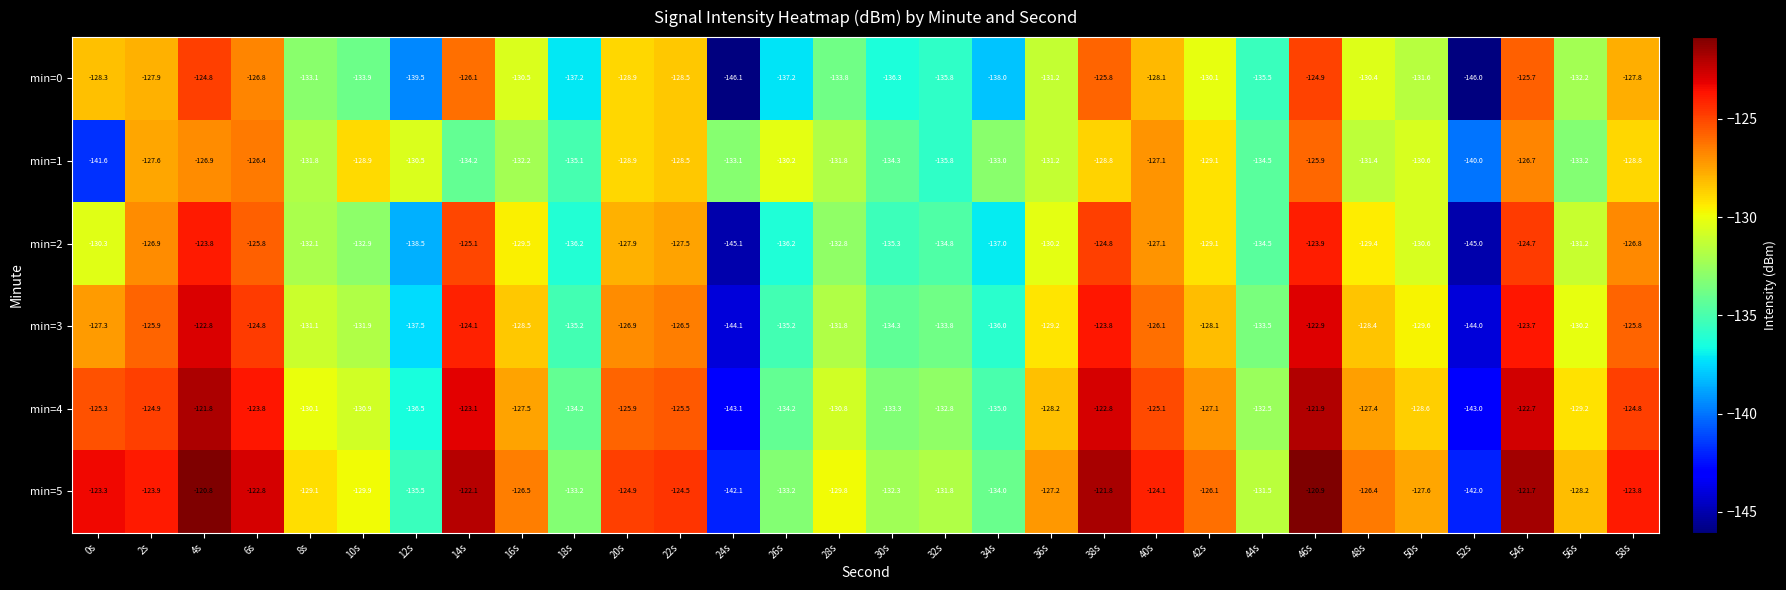

What is the approximate value of min=1 at 54s?

-126.7